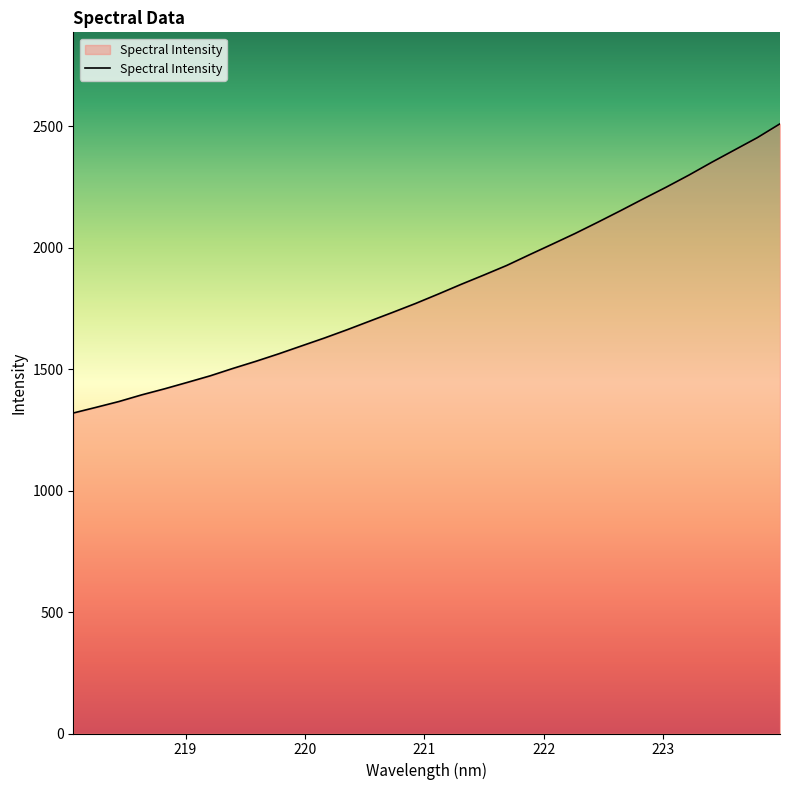

What is the minimum value shown in the chart?

1319.3